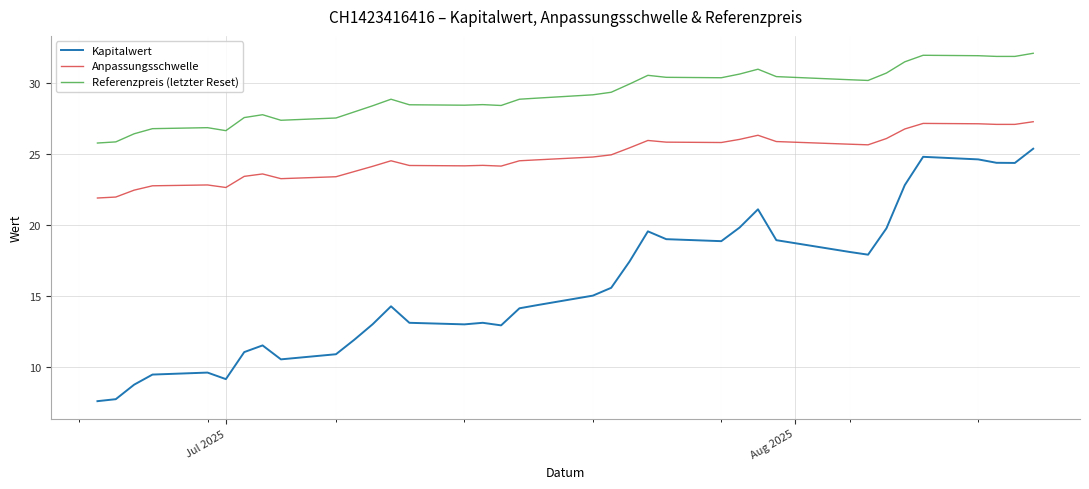

List the series in order of their peak value, lowest first.

Kapitalwert, Anpassungsschwelle, Referenzpreis (letzter Reset)